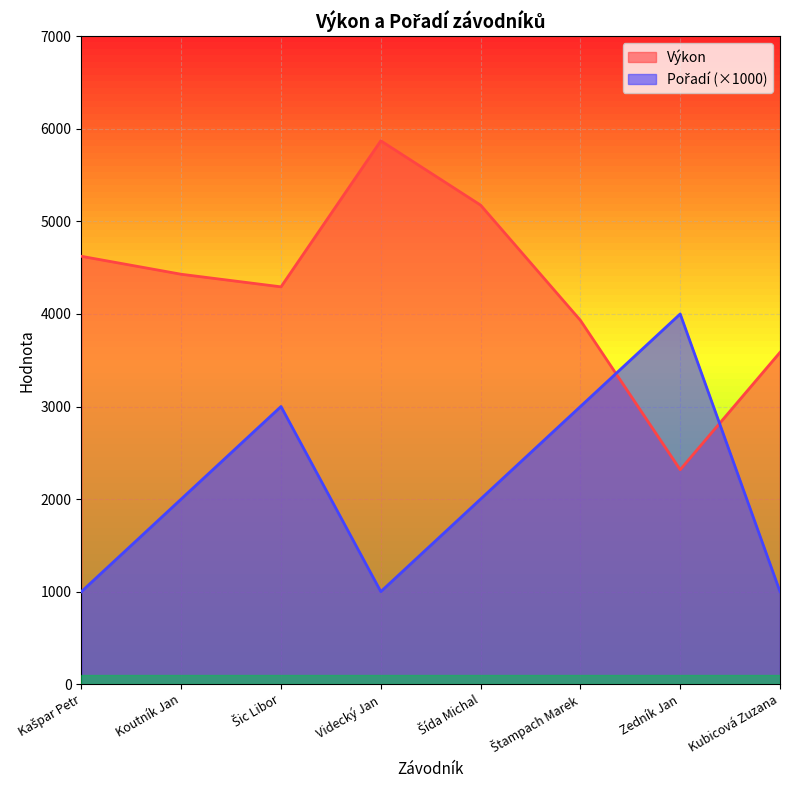

At Štampach Marek, list the series in order from largest to smallest.

Výkon, Pořadí